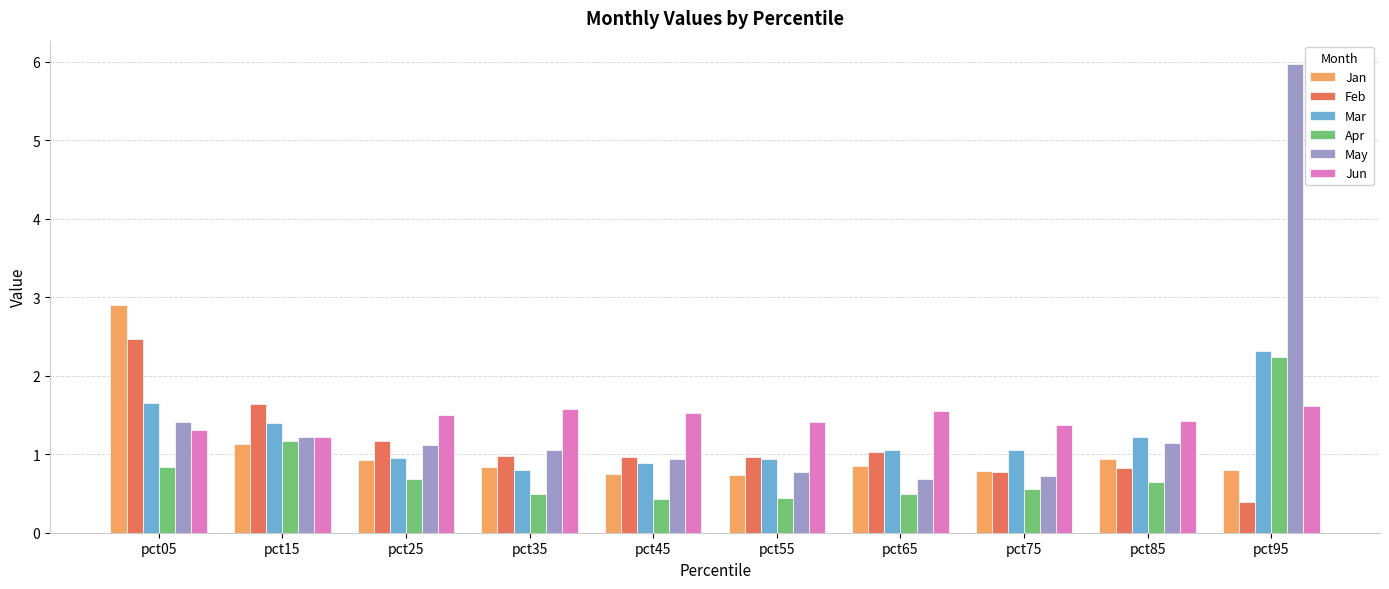

Does the chart contain any negative values?

No